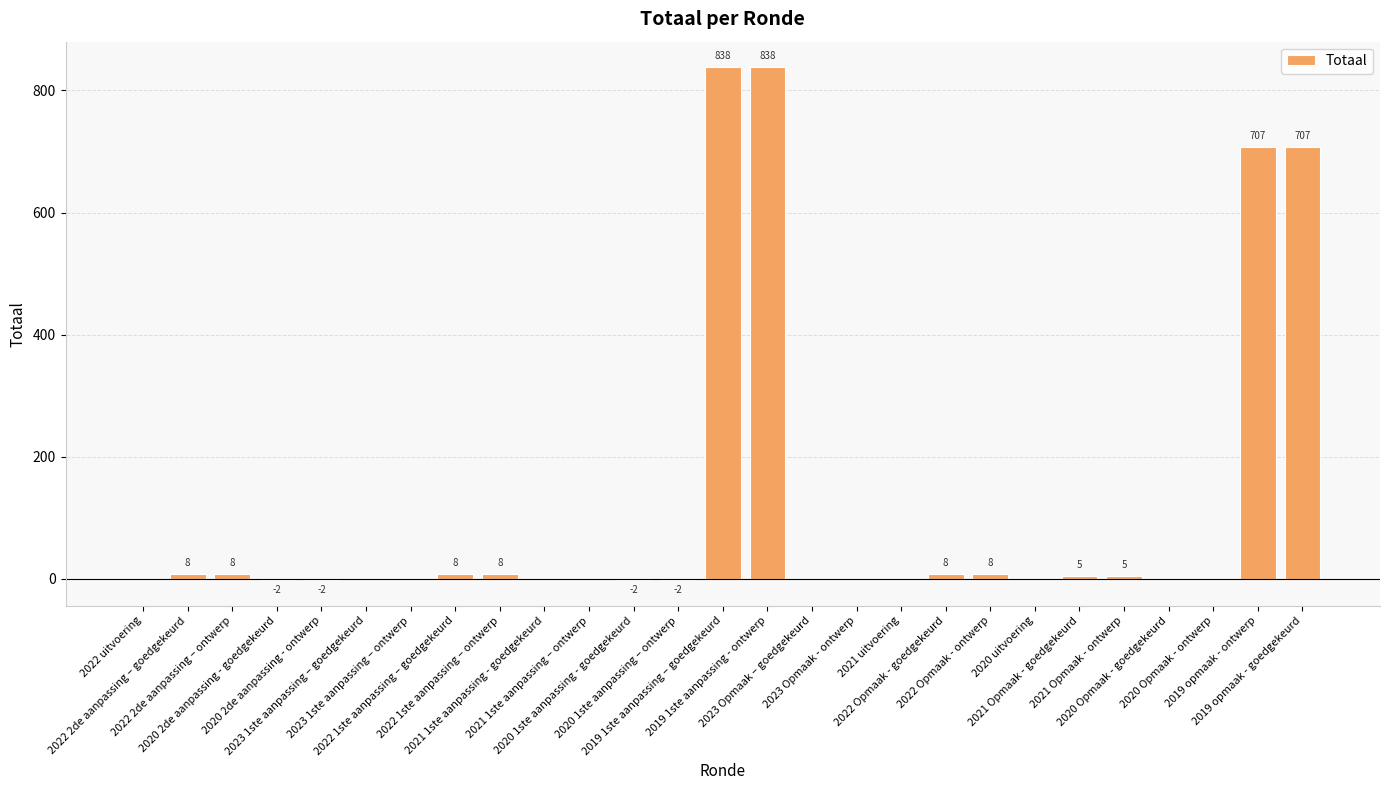

What is the sum of all values?

3140